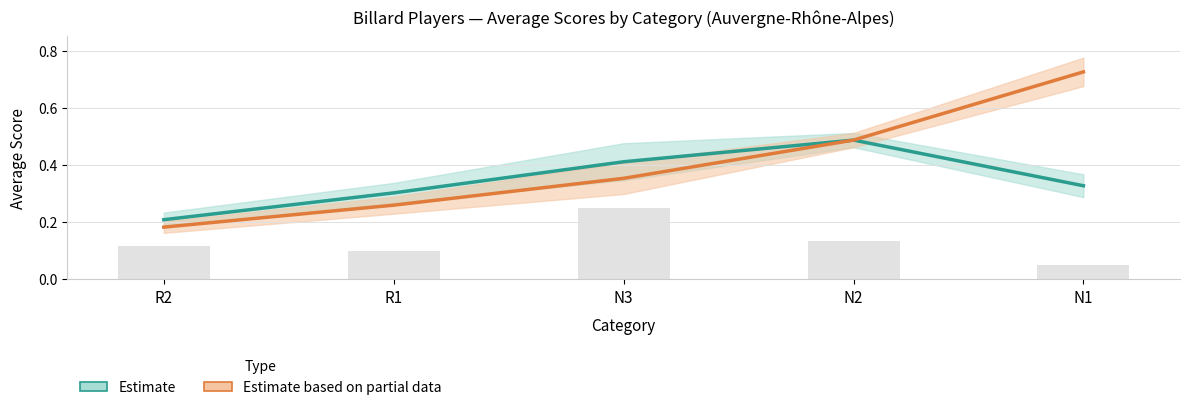

What position from the right is N2?

2